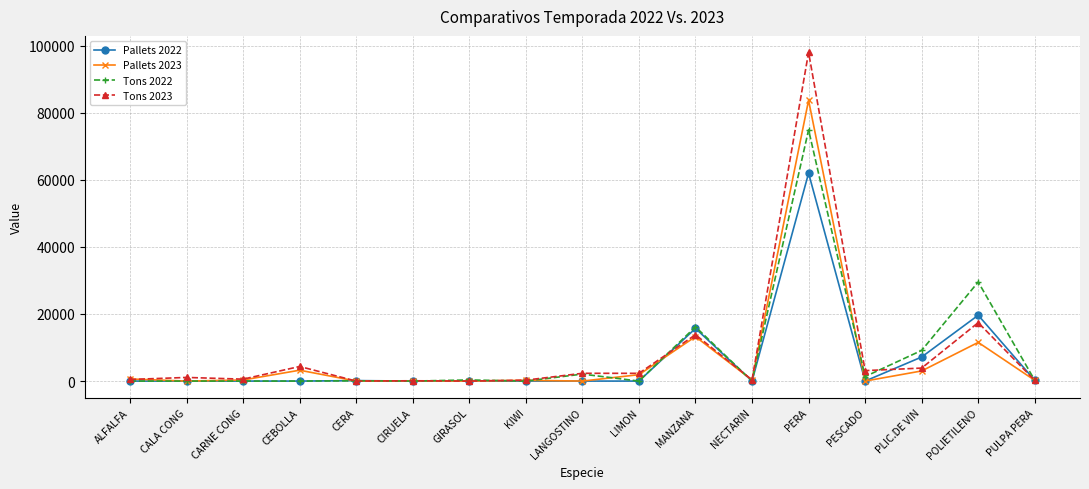

What is the difference between the highest and lowest values at MANZANA?

2924